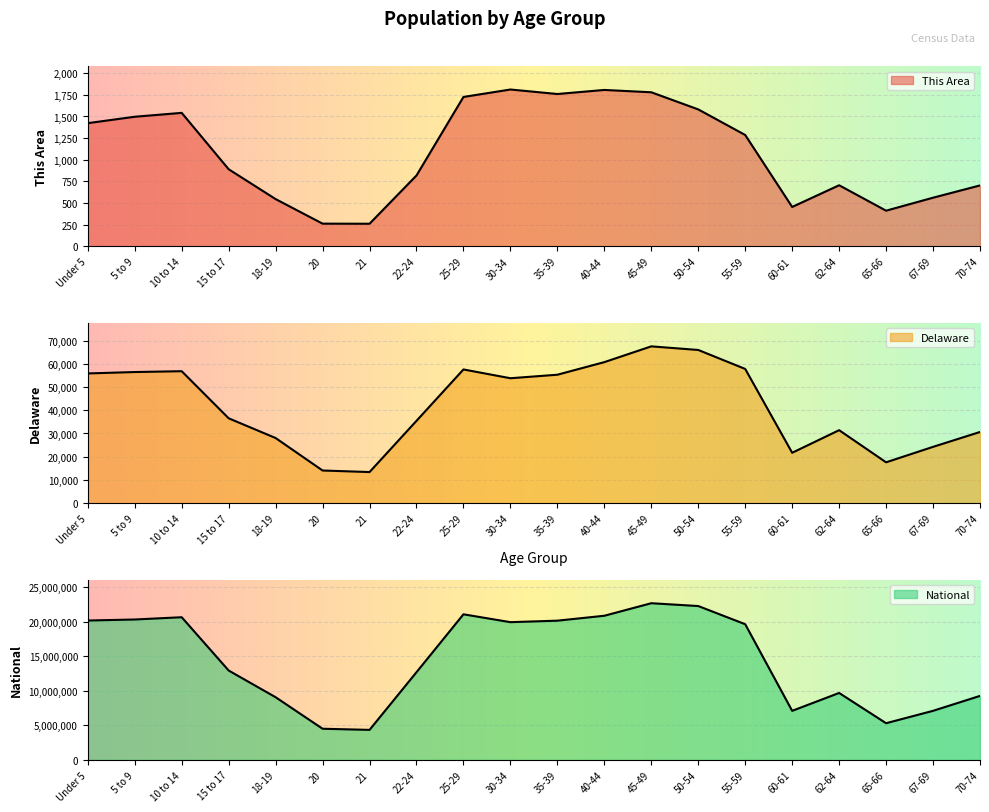

True or false: National and Delaware intersect in this chart.

False